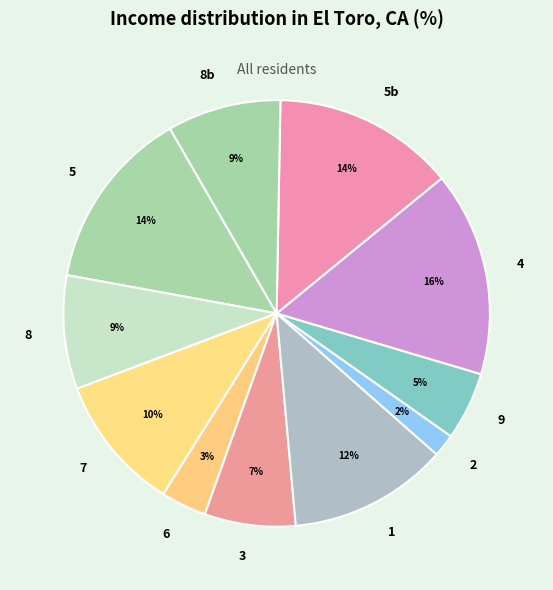

Is it true that 1 is 2% of the pie?

False